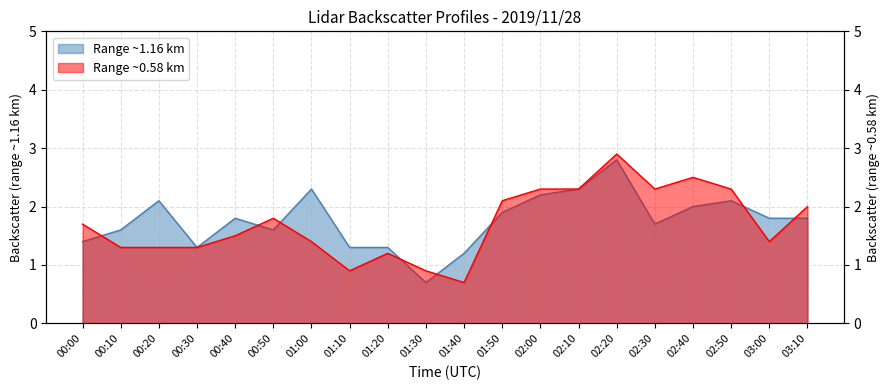

How many times do Range ~0.58 km and Range ~1.16 km cross each other?

8